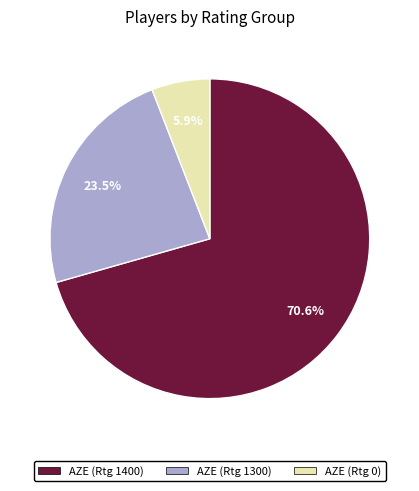

Is there any slice that represents more than half of the pie?

Yes